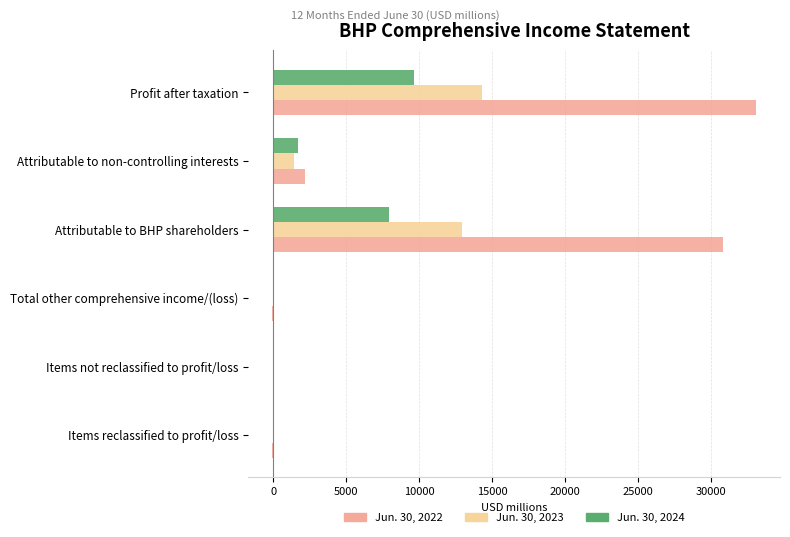

At which category is the sum across all series the highest?

Profit after taxation